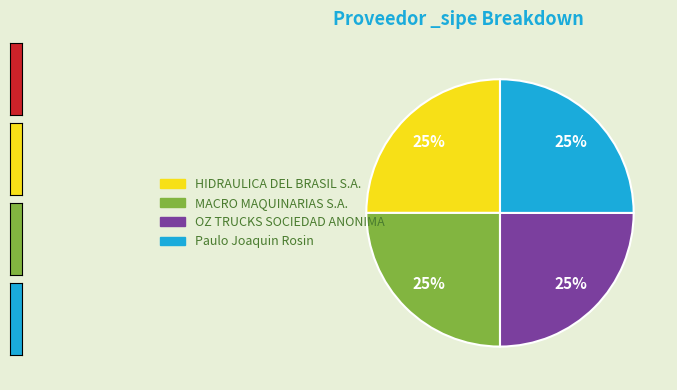

Is there any slice that represents more than half of the pie?

No